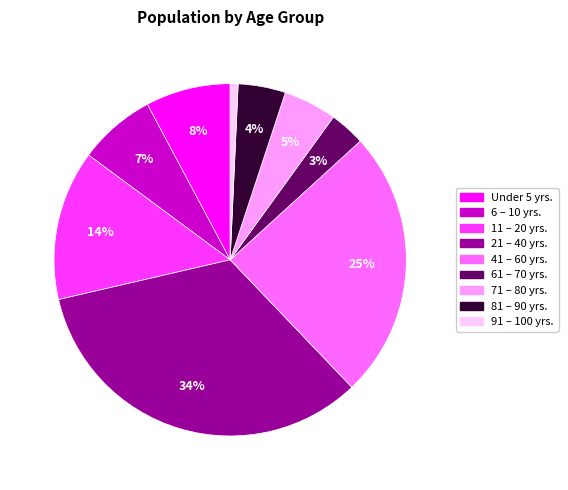

The 21 – 40 yrs. slice represents 34% of the pie. True or false?

True